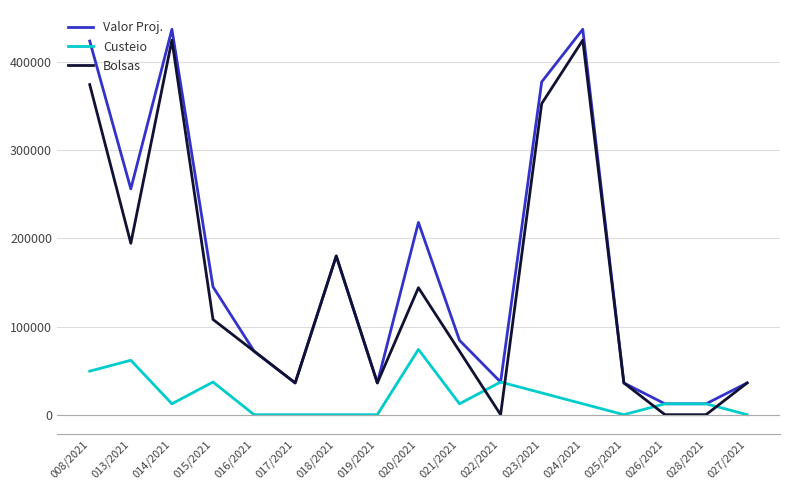

Is the value of Bolsas at 021/2021 greater than the value of Valor Proj. at 013/2021?

No